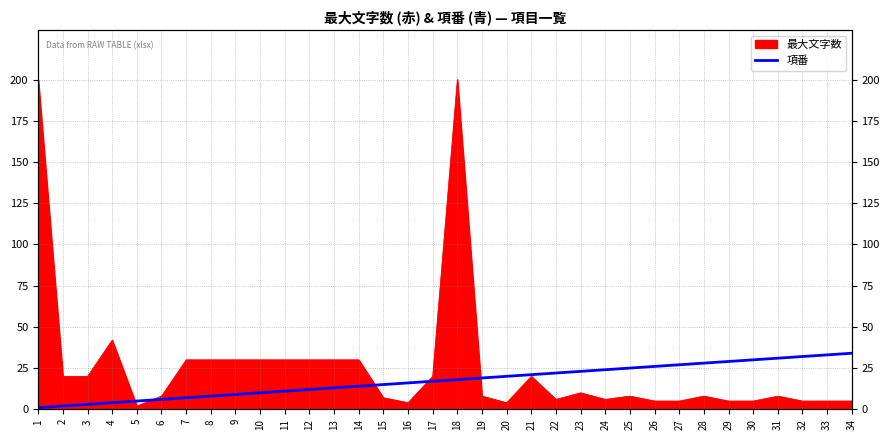

At which label does the data first exceed 18?

19